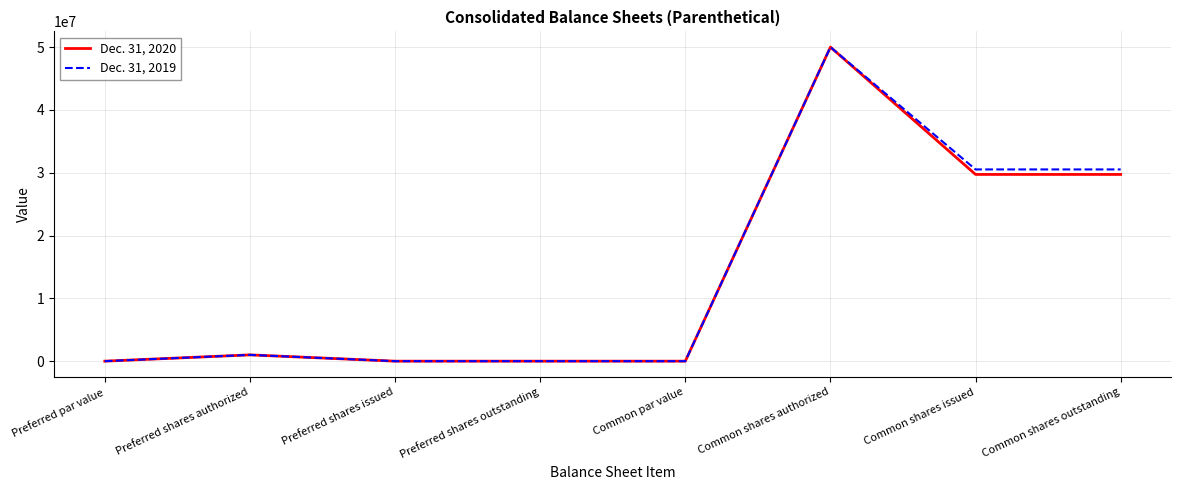

What position from the right is Preferred shares authorized?

7